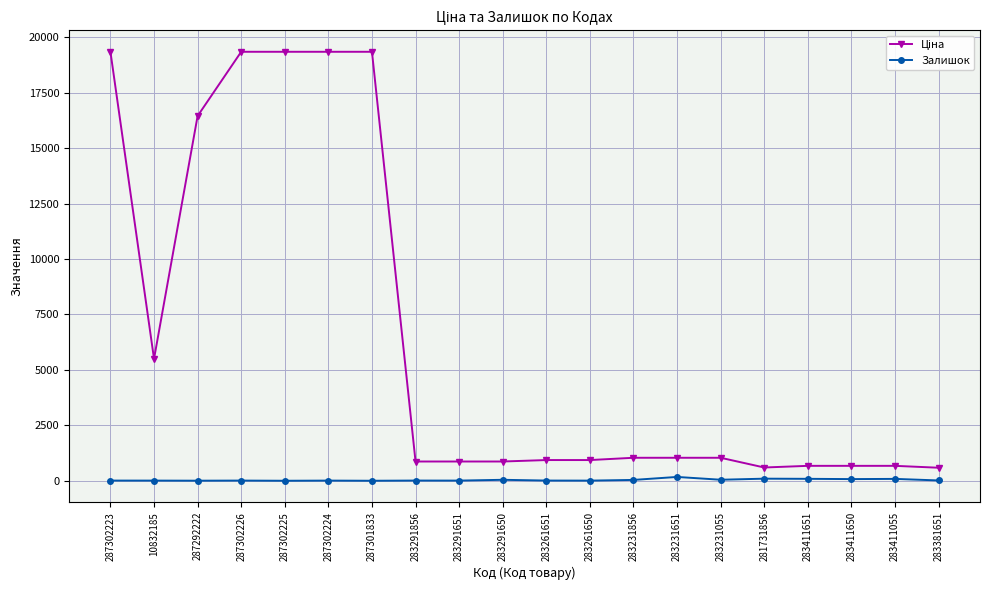

Is it true that Залишок equals 43.0 at 283291650?

True